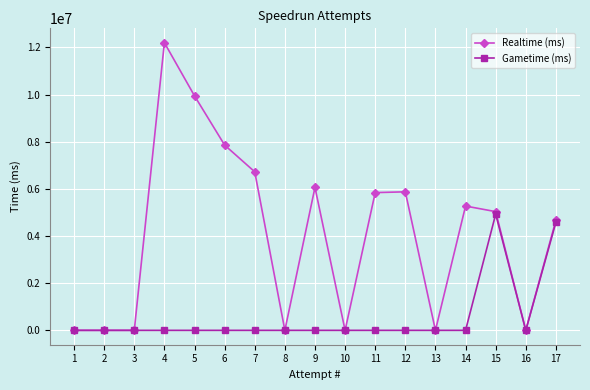

What is the highest value of the Realtime (ms) series?

12199304